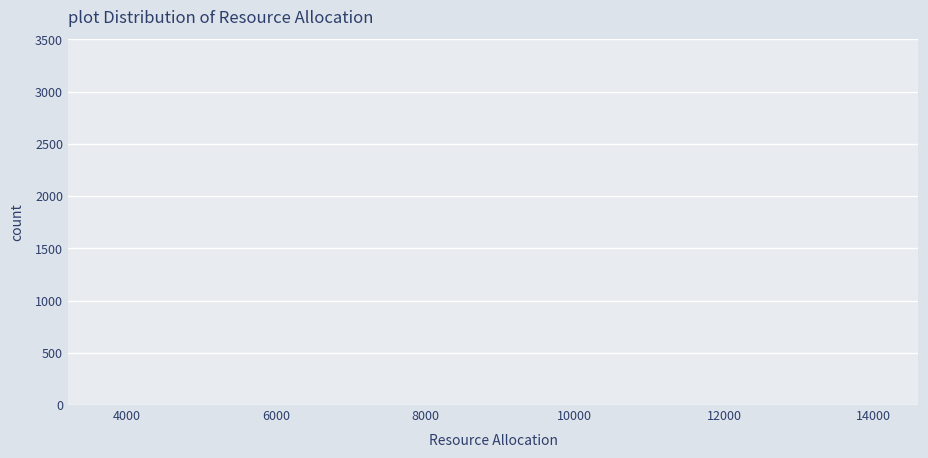

Reading left to right, transcribe this chart: for each bar, give the range it covers on the x-axis and its height. Neither the bar edges nor the heights are printed on the chart, so give them approximately, as read against the axes.

3600 to 4800: under 50
4800 to 5800: under 50
5800 to 6800: under 50
6800 to 7800: under 50
7800 to 9000: under 50
9000 to 10000: 0
10000 to 11000: 0
11000 to 12000: 0
12000 to 13000: 0
13000 to 14200: under 50